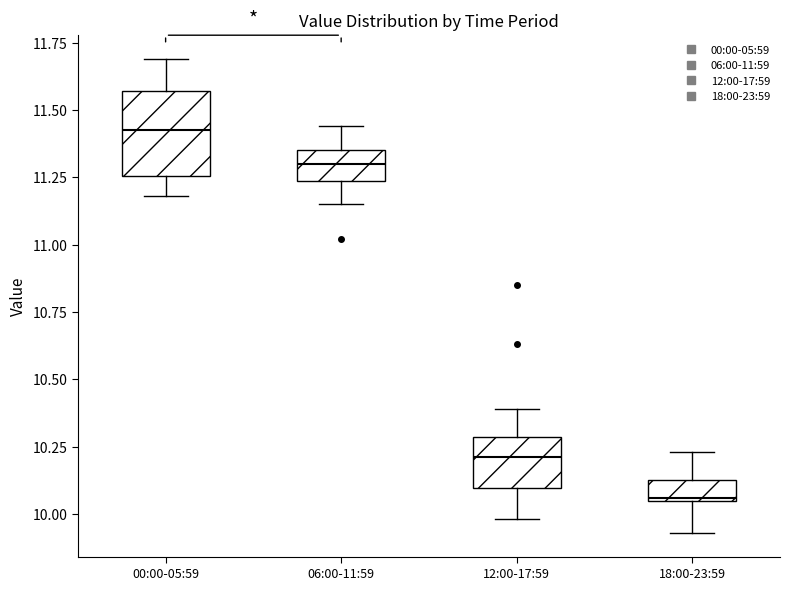

Reading left to right, read every box against the y-axis: the position of its median line, the range the box covers, and the ends of its whiskers. The values are not printed on the chart, so give them approximately, as read against the axis.

00:00-05:59: median 11.45, box 11.25 to 11.55, whiskers 11.20 to 11.70
06:00-11:59: median 11.30, box 11.25 to 11.35, whiskers 11.15 to 11.45
12:00-17:59: median 10.20, box 10.10 to 10.30, whiskers 10.00 to 10.40
18:00-23:59: median 10.05, box 10.05 to 10.15, whiskers 9.95 to 10.25